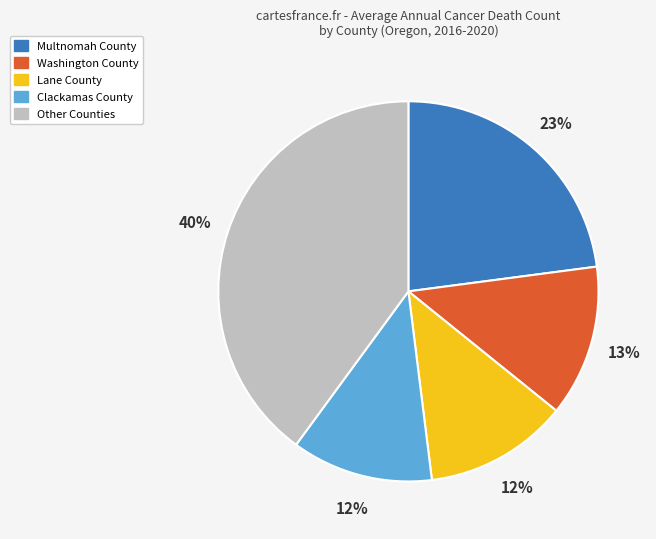

Is there any slice that represents more than half of the pie?

No